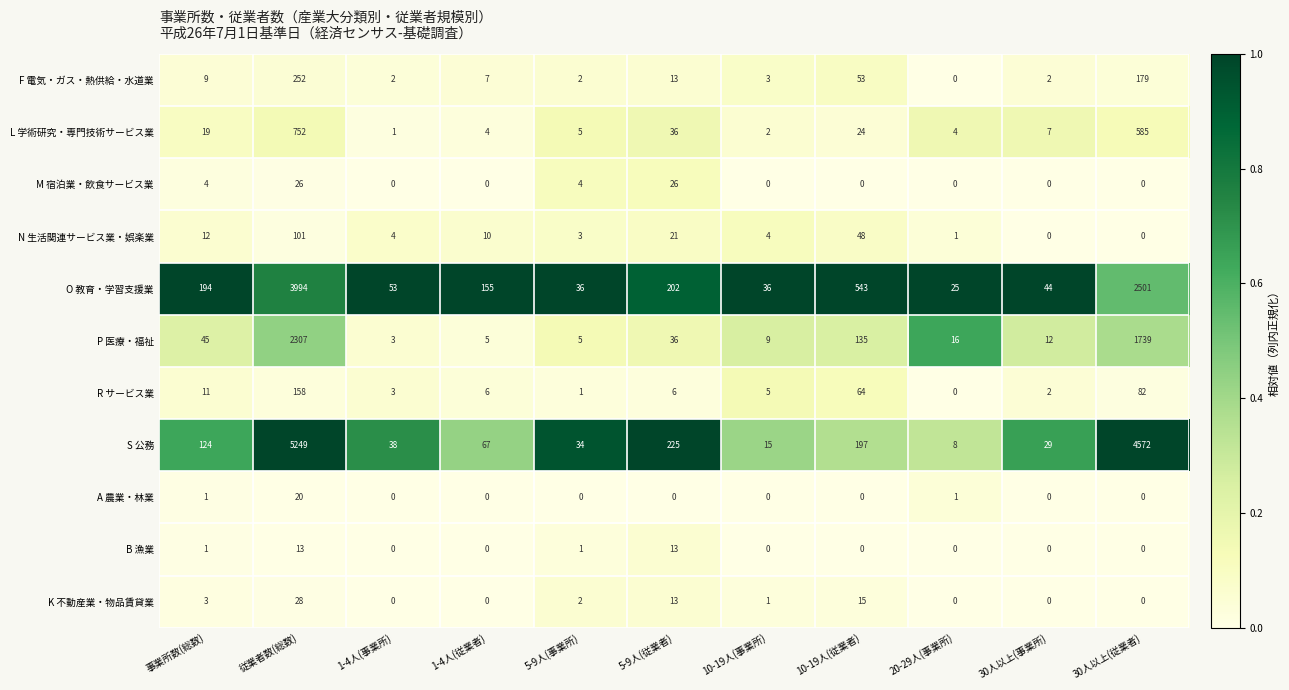

List the series in order of their peak value, highest first.

S 公務, O 教育・学習支援業, P 医療・福祉, L 学術研究・専門技術サービス業, F 電気・ガス・熱供給・水道業, R サービス業, N 生活関連サービス業・娯楽業, K 不動産業・物品賃貸業, M 宿泊業・飲食サービス業, A 農業・林業, B 漁業